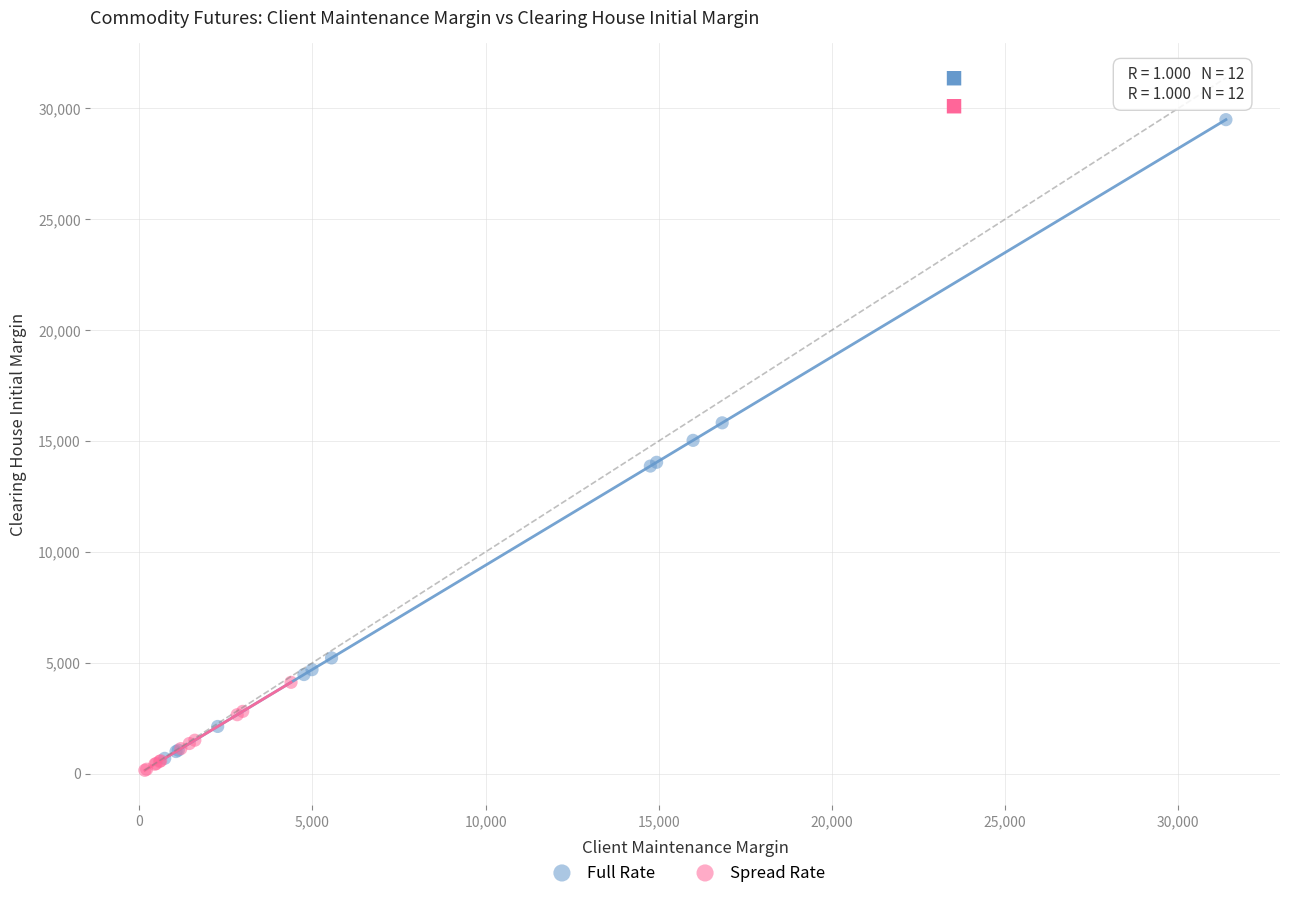

Which series has the largest Y range (max minus min)?

Full Rate